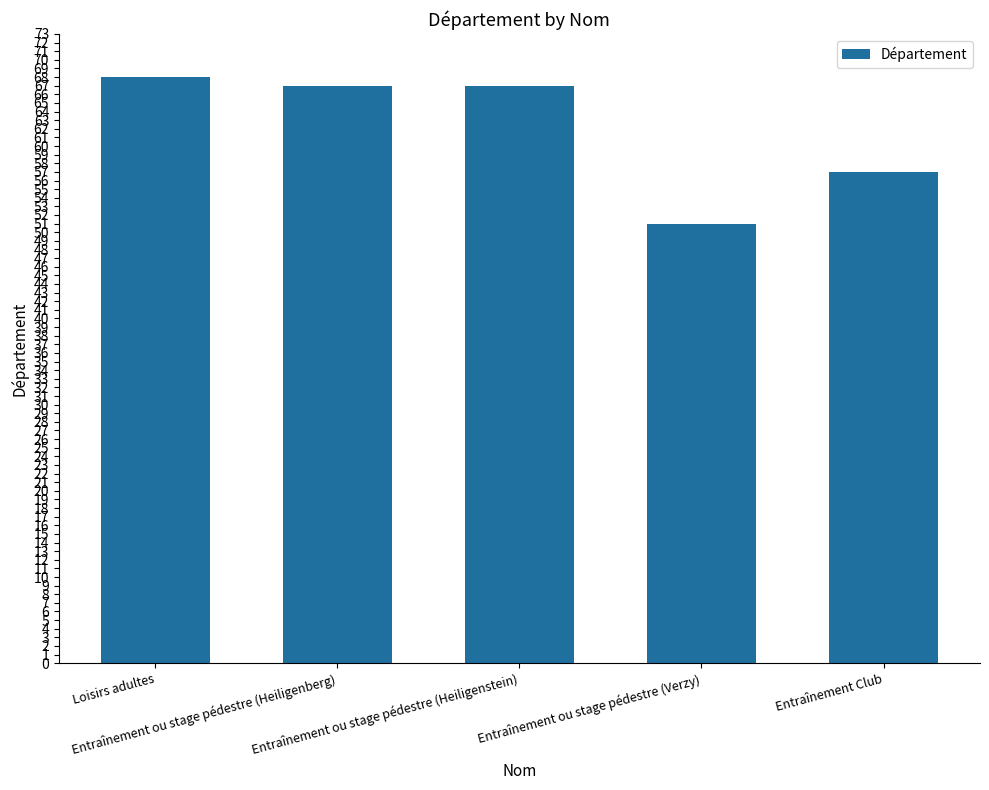

Is it true that the value at Entraînement ou stage pédestre (Heiligenberg) is 91?

False